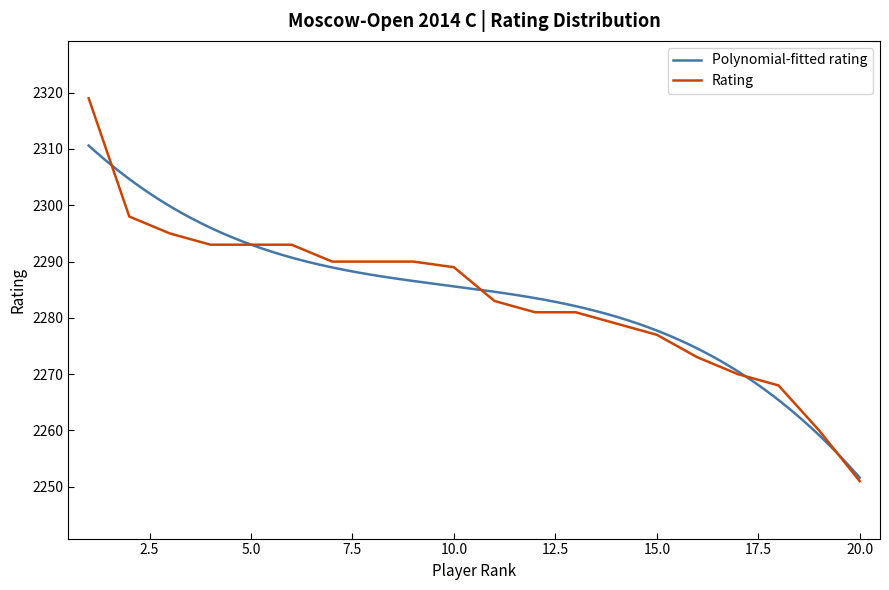

Reading right to left, extract all data points from this chart.

20=2251	19=2260	18=2268	17=2270	16=2273	15=2277	14=2279	13=2281	12=2281	11=2283	10=2289	9=2290	8=2290	7=2290	6=2293	5=2293	4=2293	3=2295	2=2298	1=2319